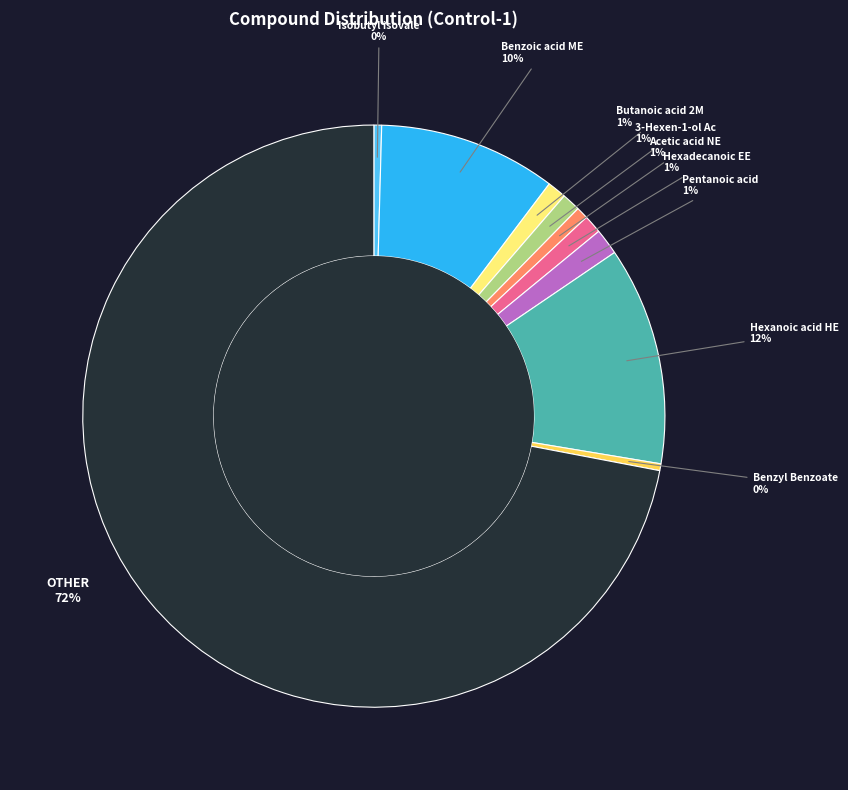

To the nearest percent, what is the average slice percentage?

10%